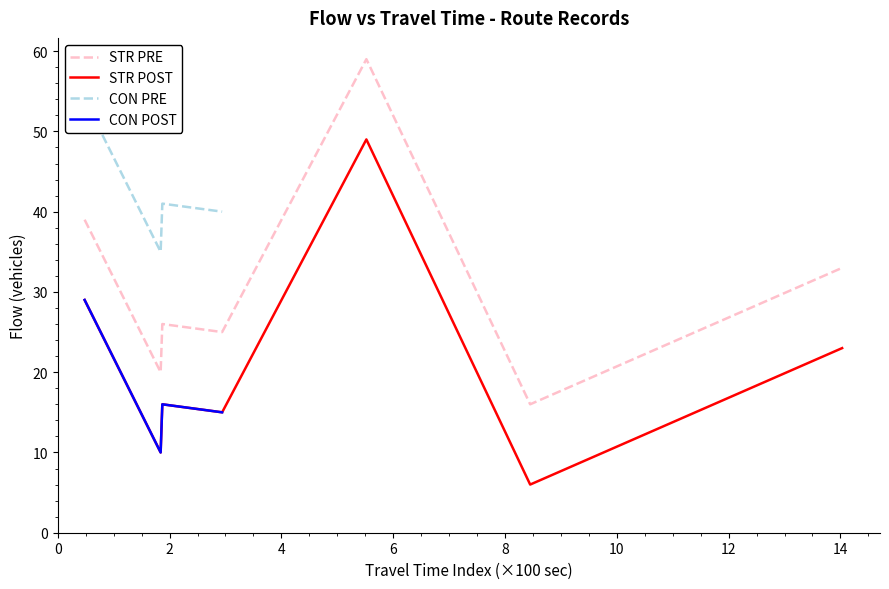

True or false: STR POST and STR PRE intersect in this chart.

False